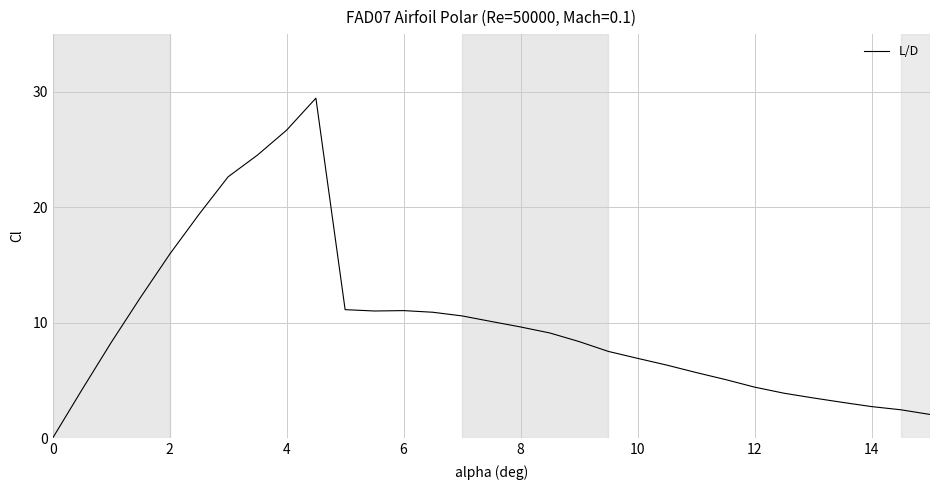

How many lines are shown in the chart?

1